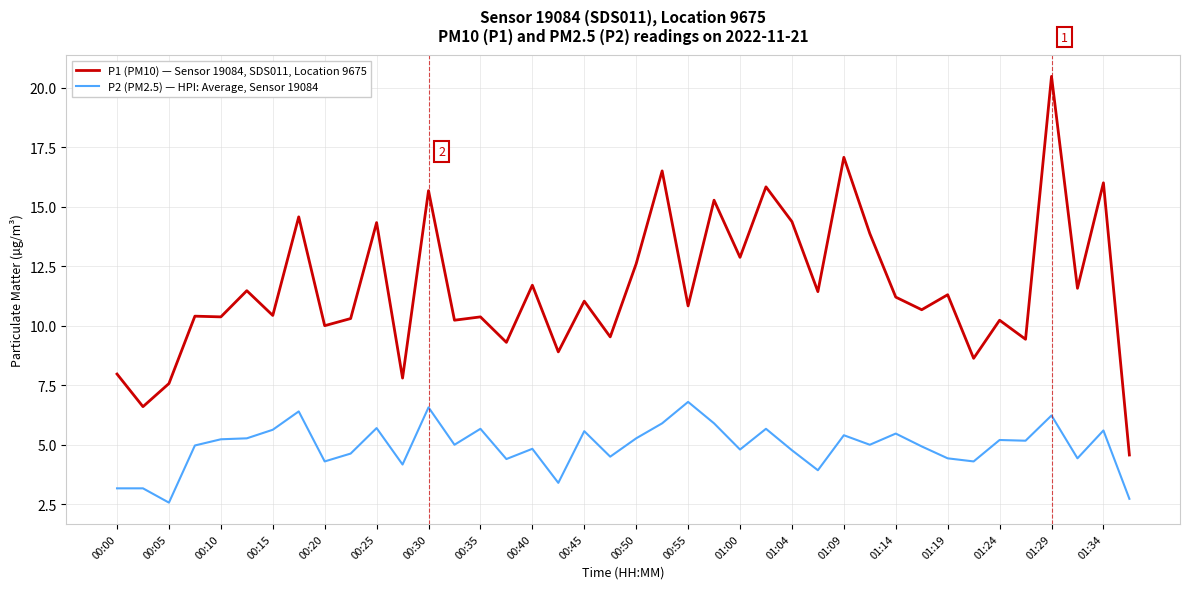

Which series has the widest spread of values?

P1 (PM10) — Sensor 19084, SDS011, Location 9675